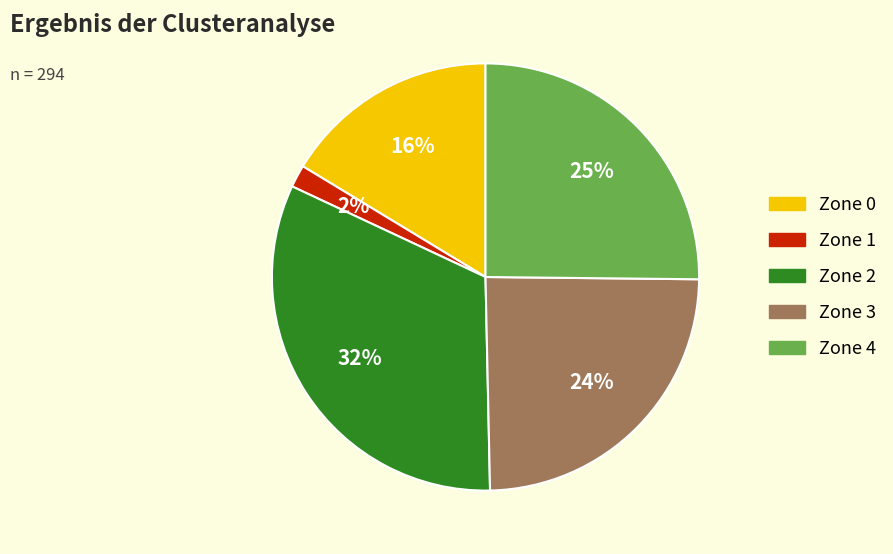

True or false: Zone 4 accounts for 25% of the total.

True